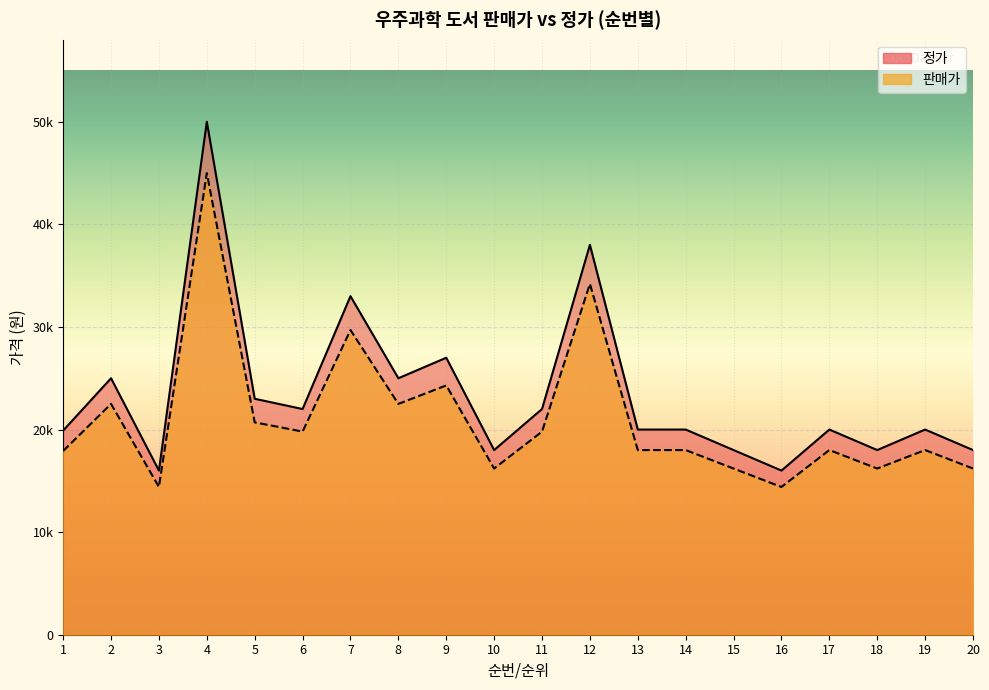

Reading left to right, extract all data points from this chart.

판매가: 19900	25000	16000	50000	23000	22000	33000	25000	27000	18000	22000	38000	20000	20000	18000	16000	20000	18000	20000	18000
정가: 17910	22500	14400	45000	20700	19800	29700	22500	24300	16200	19800	34200	18000	18000	16200	14400	18000	16200	18000	16200